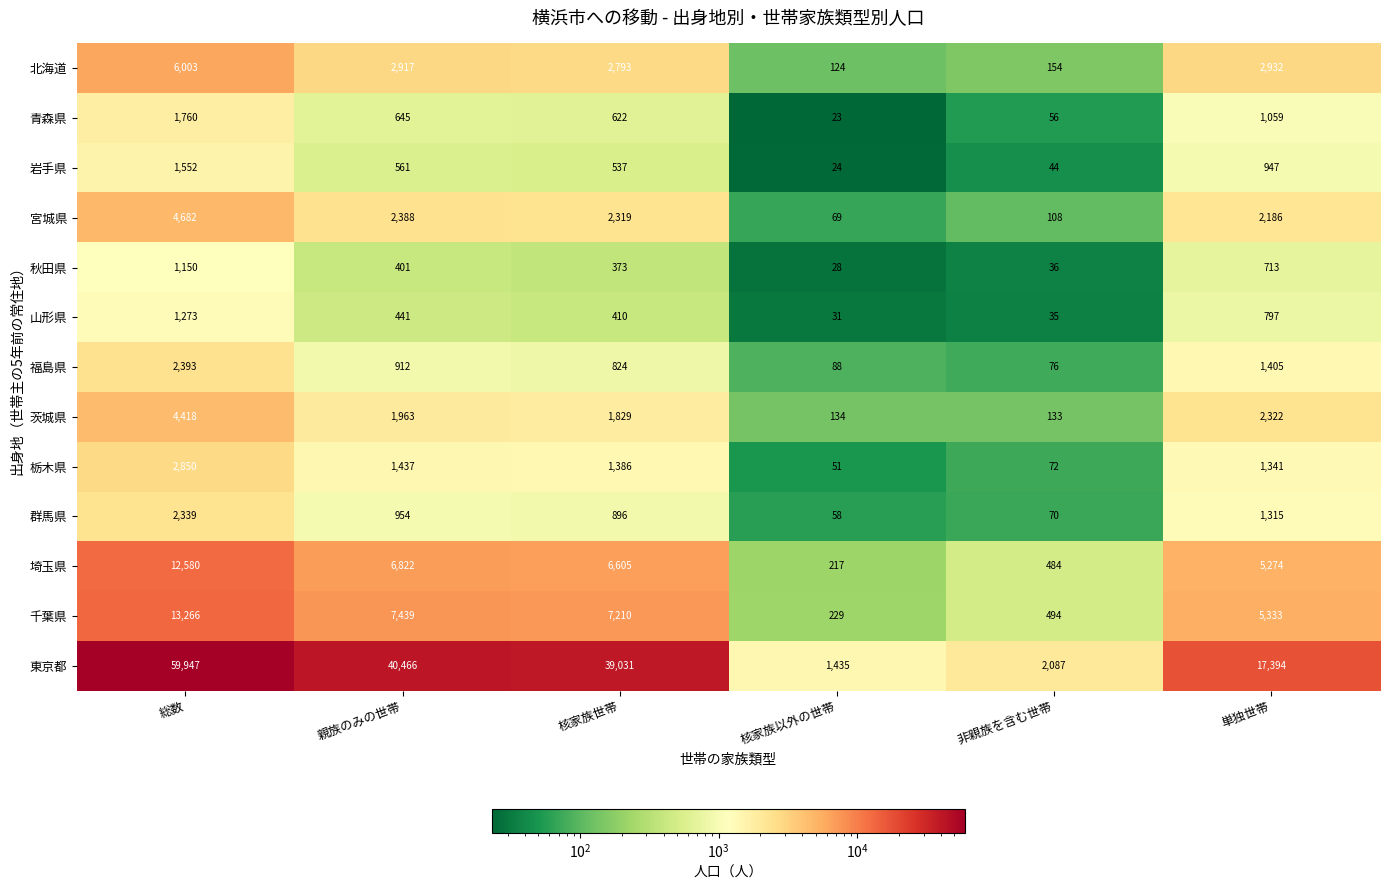

What is the difference between the highest and lowest values at 総数?

58797